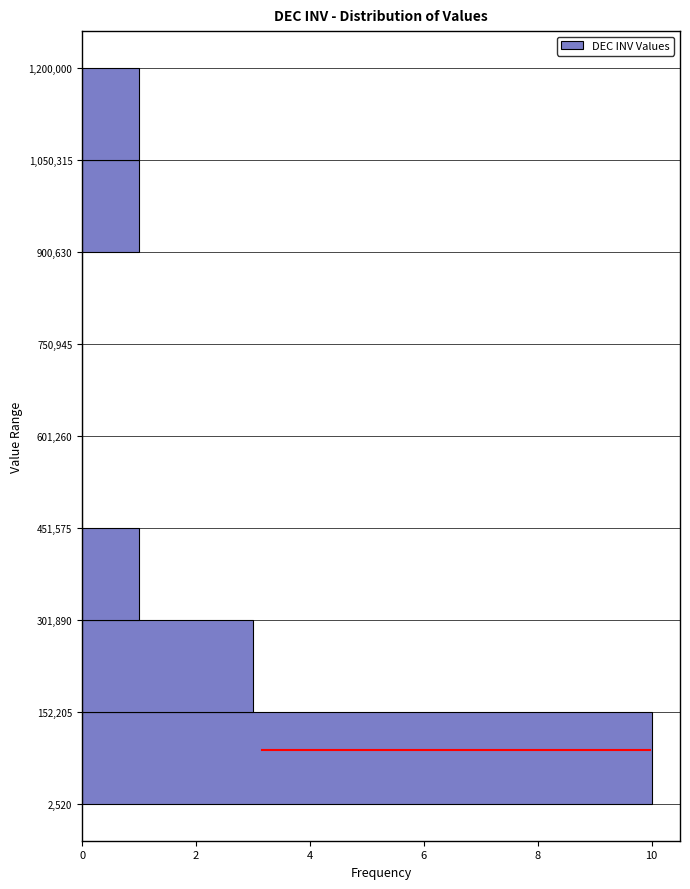

Reading bottom to top, transcribe this chart: for each bar, give the range it covers on the y-axis and its length. The values are not printed on the chart, so give them approximately, as read against the axis.

2,520 to 152,205: 10
152,205 to 301,890: 3
301,890 to 451,575: 1
451,575 to 601,260: 0
601,260 to 750,945: 0
750,945 to 900,630: 0
900,630 to 1,050,315: 1
1,050,315 to 1,200,000: 1